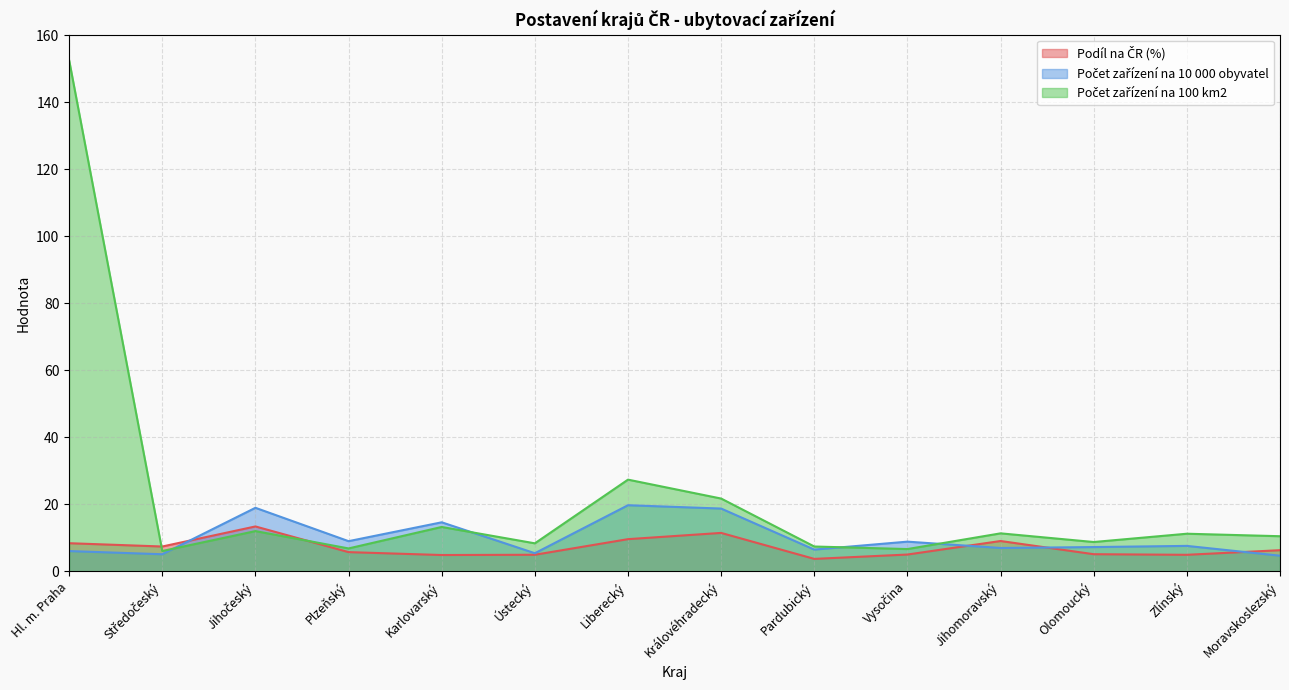

What are all the series names shown in the legend?

Podíl na ČR (%), Počet zařízení na 10 000 obyvatel, Počet zařízení na 100 km2